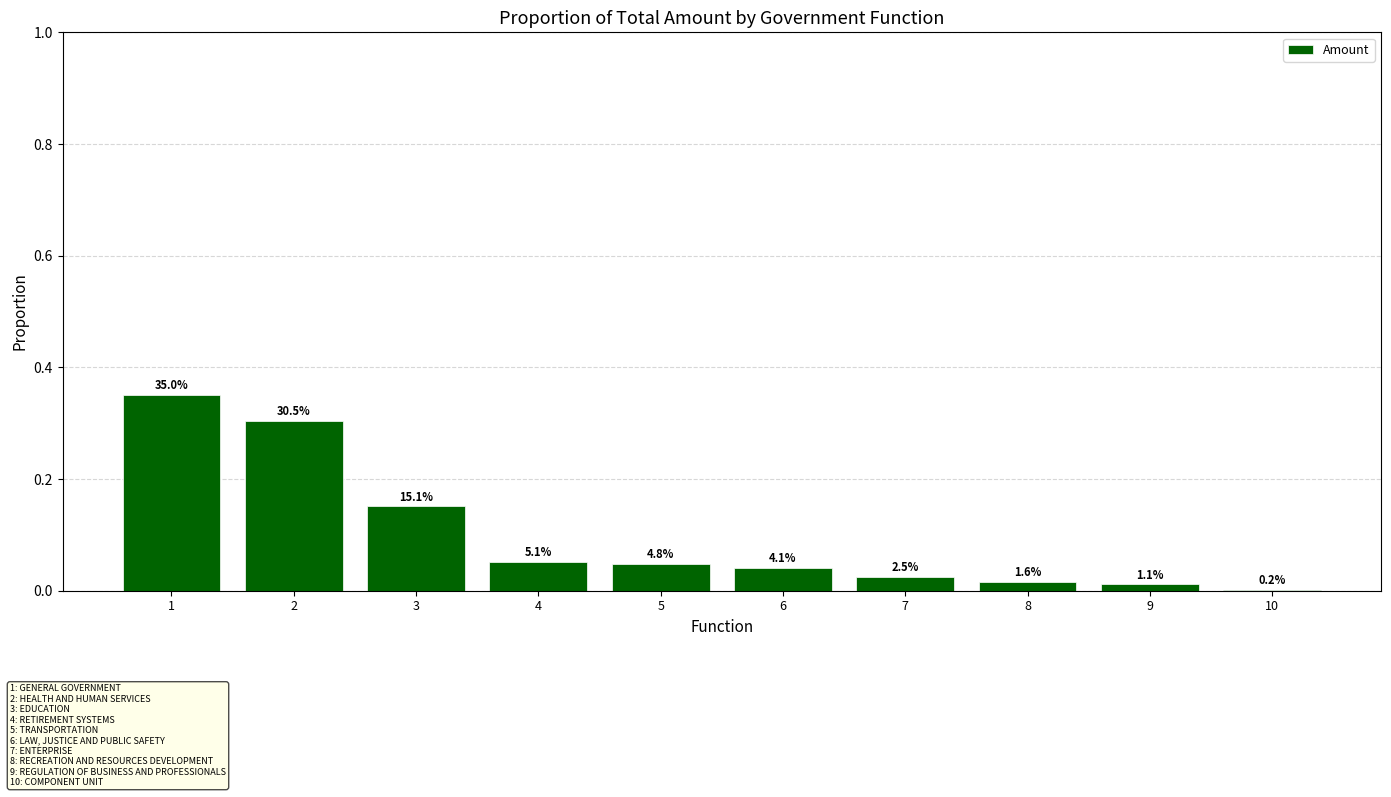

True or false: the data shows 0.0 at 6.

False